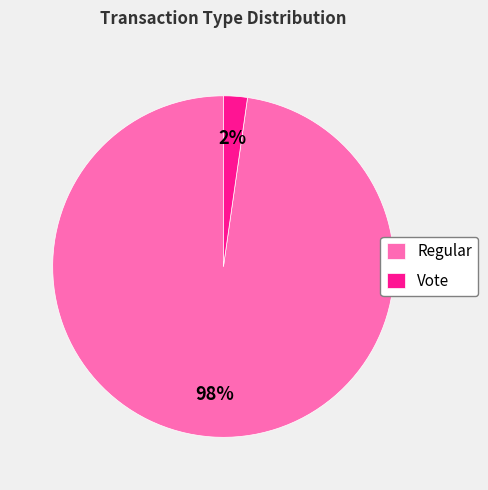

How many segments does this pie chart have?

2